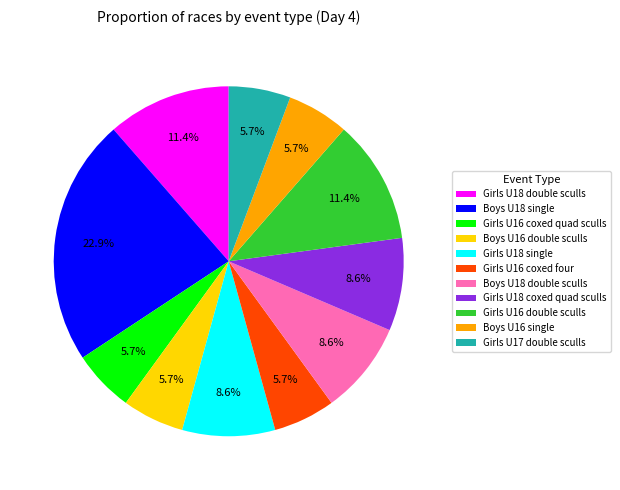

Which slice is the largest?

Boys U18 single